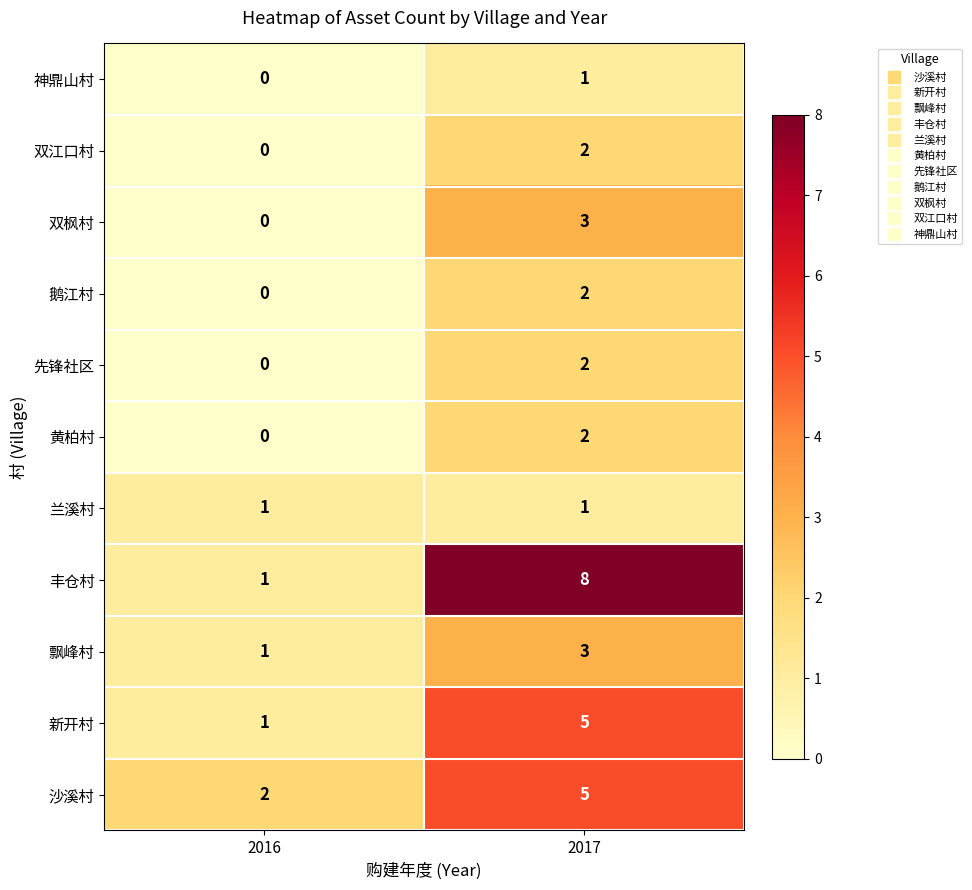

Which series has the widest spread of values?

丰仓村